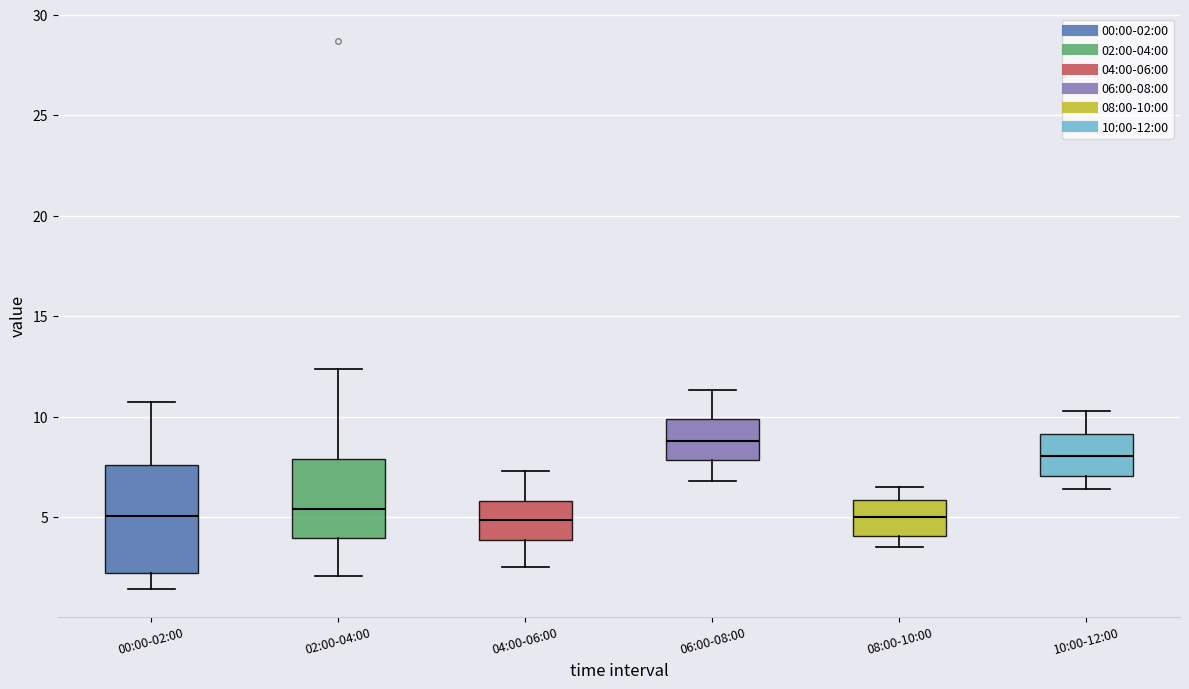

Reading left to right, read every box against the y-axis: the position of its median line, the range the box covers, and the ends of its whiskers. The values are not printed on the chart, so give them approximately, as read against the axis.

00:00-02:00: median 5.0, box 2.0 to 7.5, whiskers 1.5 to 10.5
02:00-04:00: median 5.5, box 4.0 to 8.0, whiskers 2.0 to 12.5
04:00-06:00: median 5.0, box 4.0 to 6.0, whiskers 2.5 to 7.5
06:00-08:00: median 9.0, box 8.0 to 10.0, whiskers 7.0 to 11.5
08:00-10:00: median 5.0, box 4.0 to 6.0, whiskers 3.5 to 6.5
10:00-12:00: median 8.0, box 7.0 to 9.0, whiskers 6.5 to 10.5